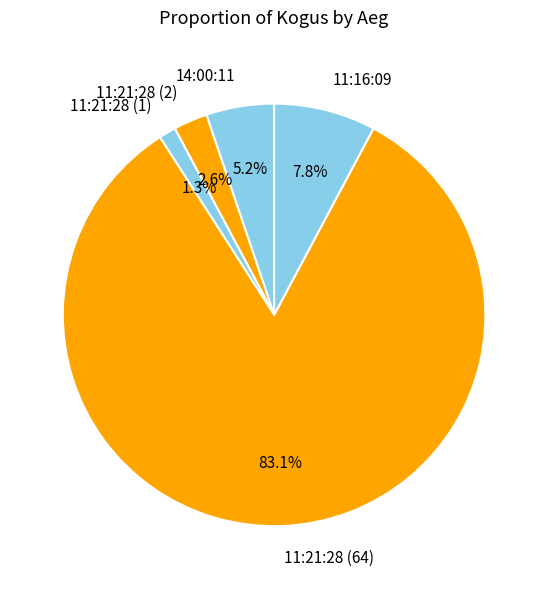

Rank the categories by value from lowest to highest.

11:21:28 (1), 11:21:28 (2), 14:00:11, 11:16:09, 11:21:28 (64)